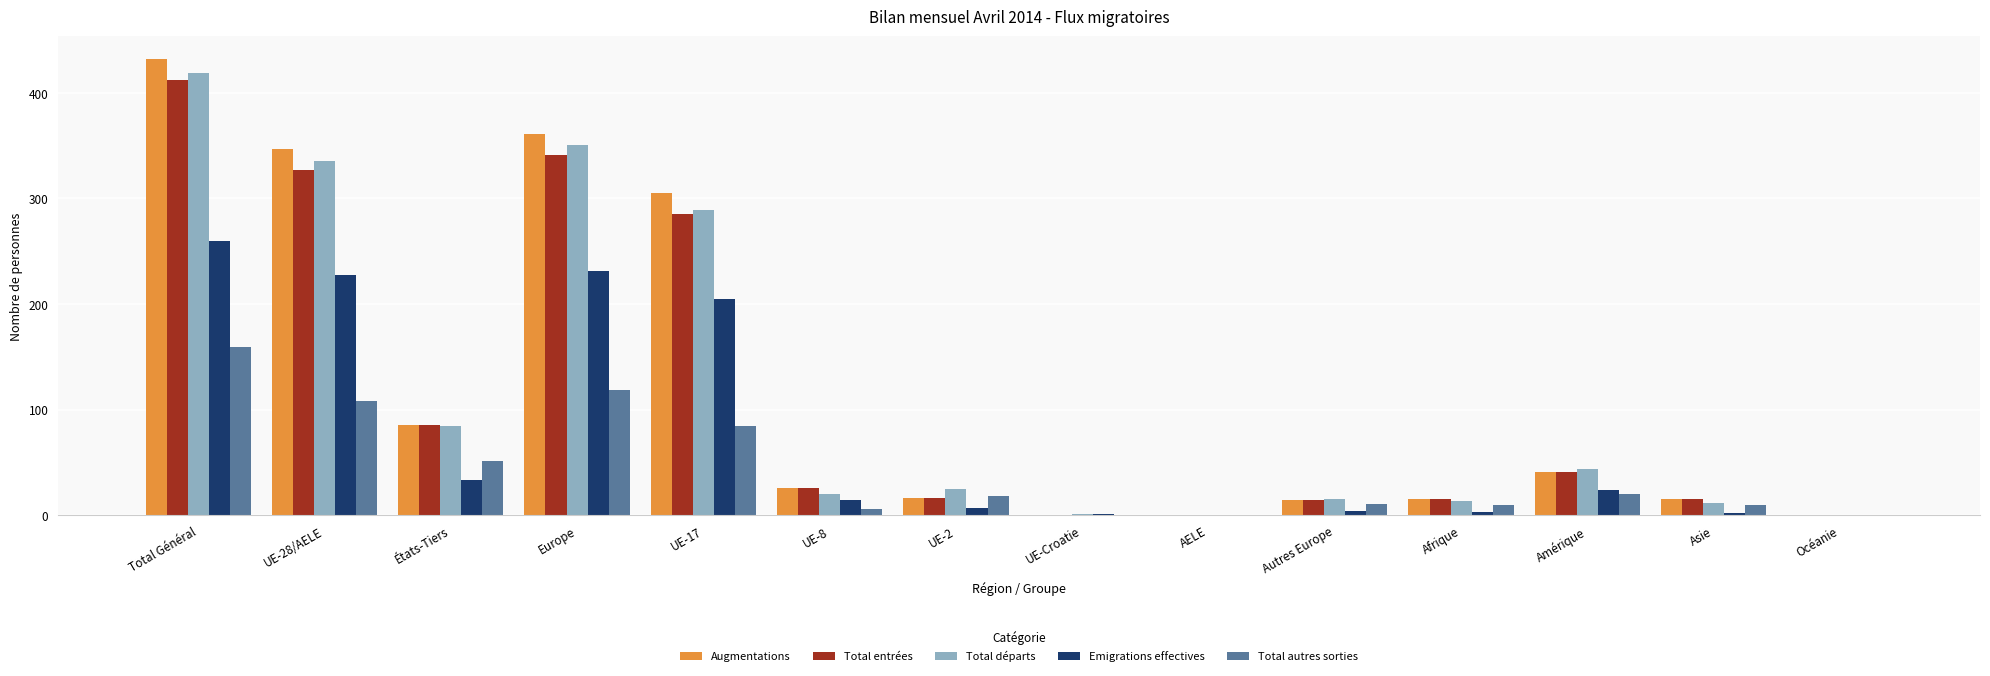

What is the spread (max minus min) of values at UE-17?

221